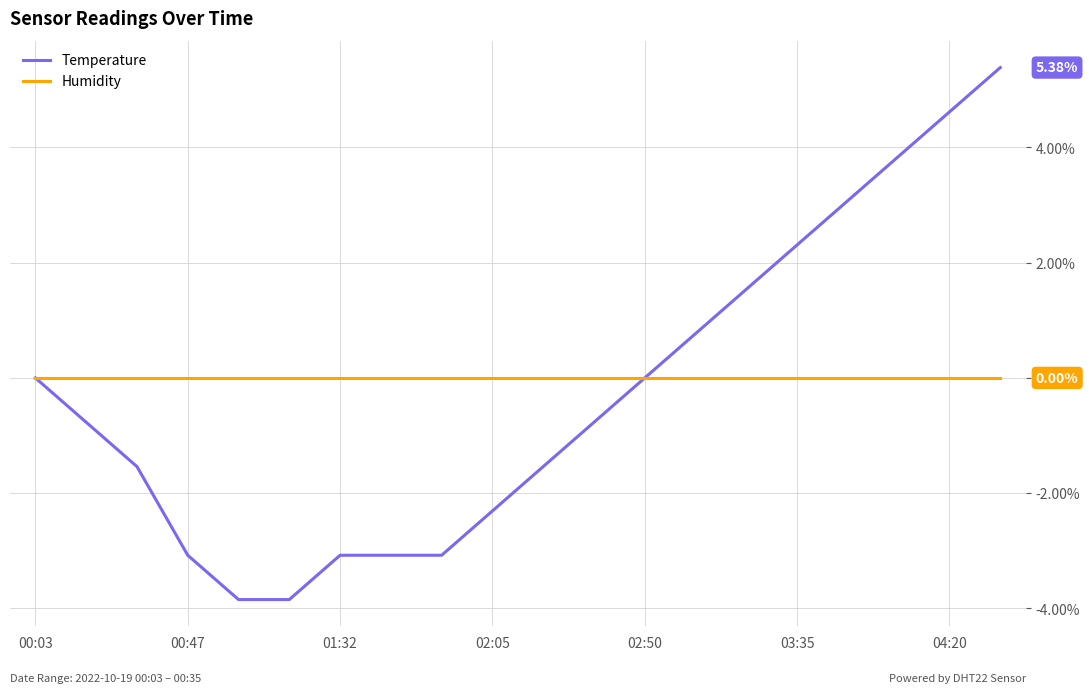

Does the chart display data point markers on the line(s)?

No